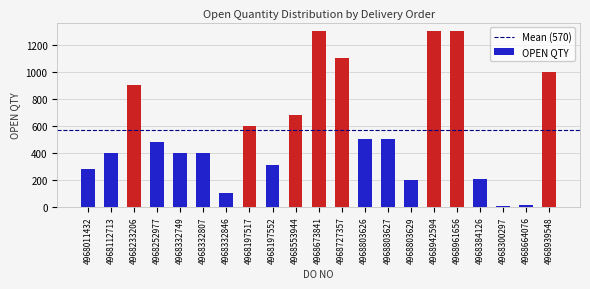

Is it true that the value at 4968011432 is 279?

True